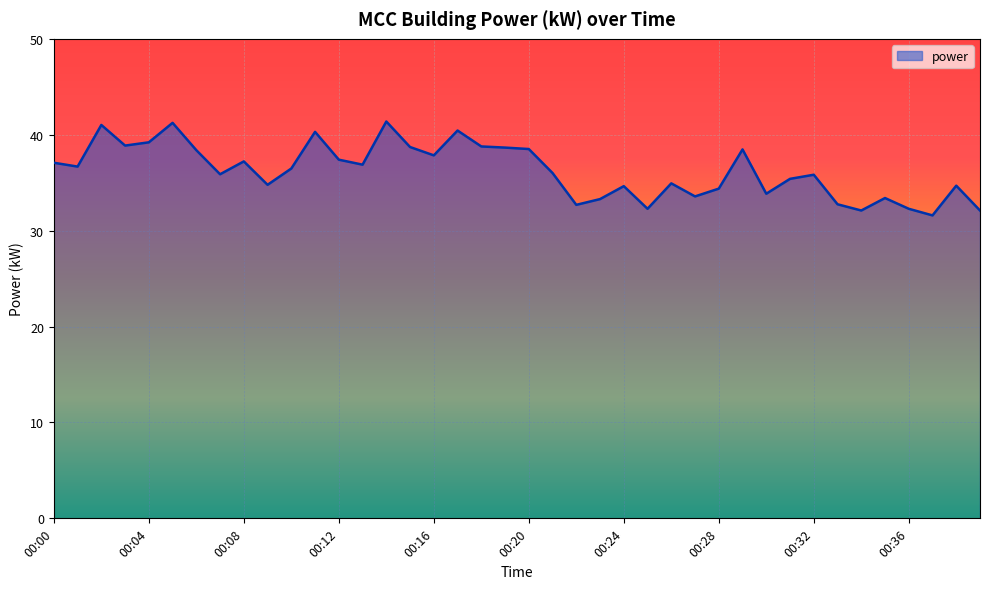

Does the chart display data point markers on the line(s)?

No